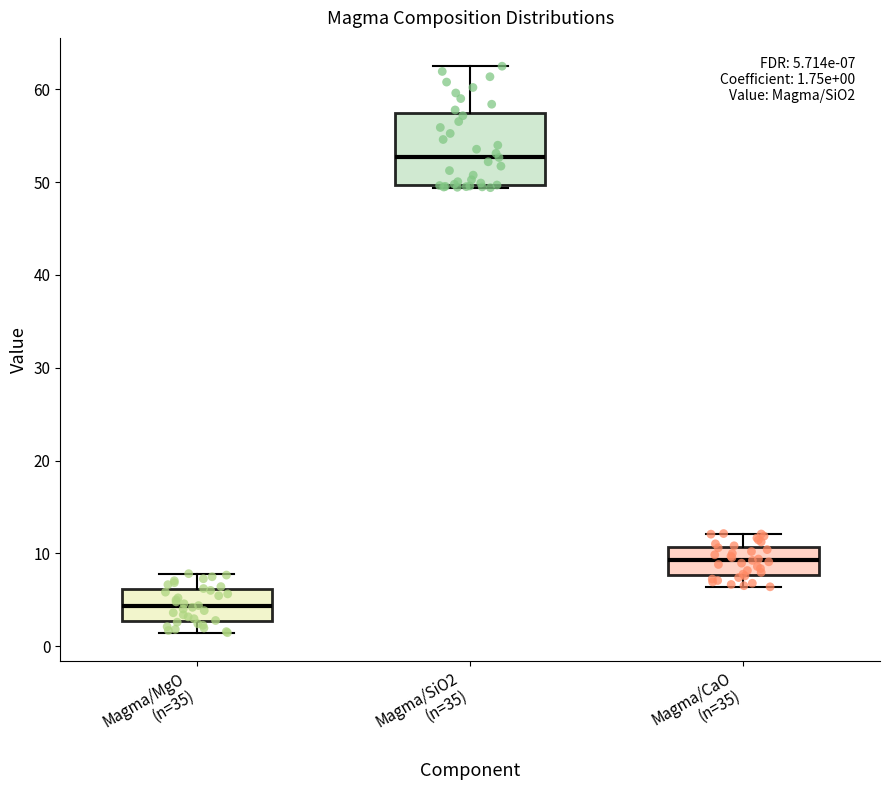

Which box is the tallest, from its lower edge to its upper edge?

Magma/SiO2 (n=35)